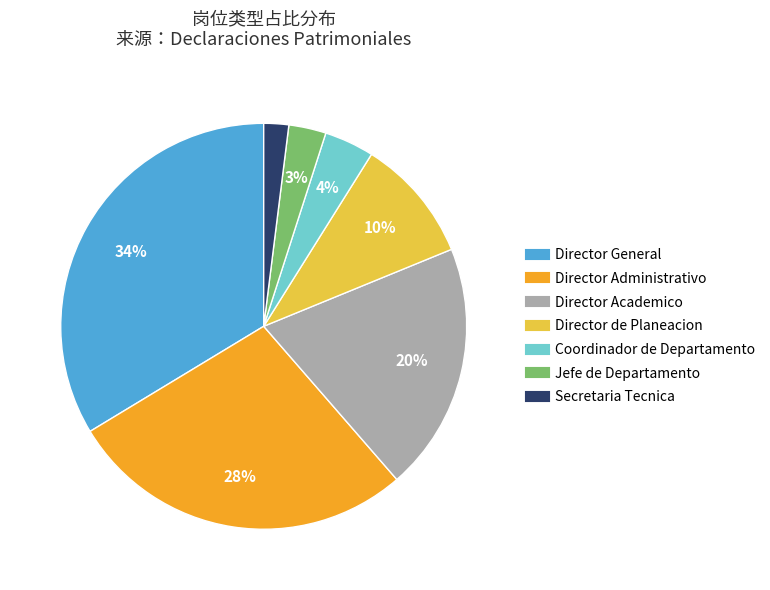

To the nearest percent, what is the average slice percentage?

14%